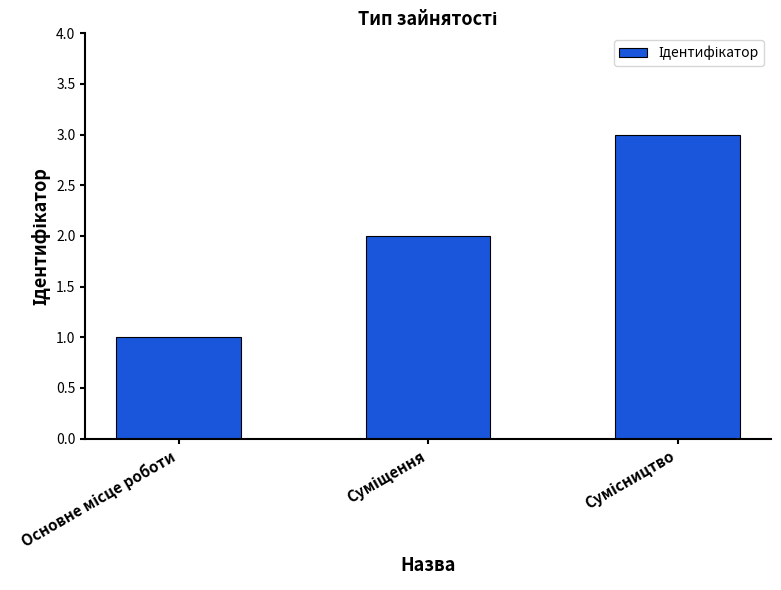

What is the greatest value displayed?

3